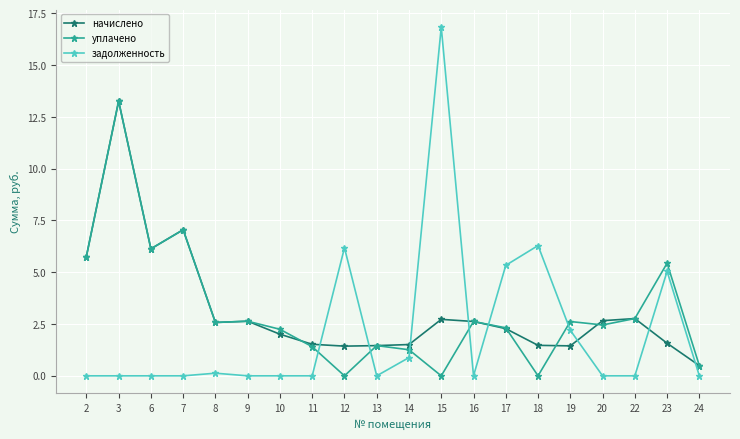

What are all the series names shown in the legend?

начислено, уплачено, задолженность